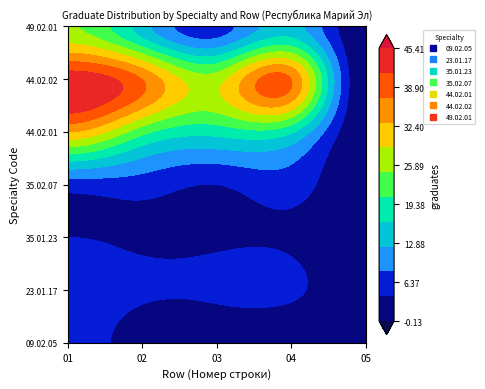

What is the average value of the 49.02.01 series?

12